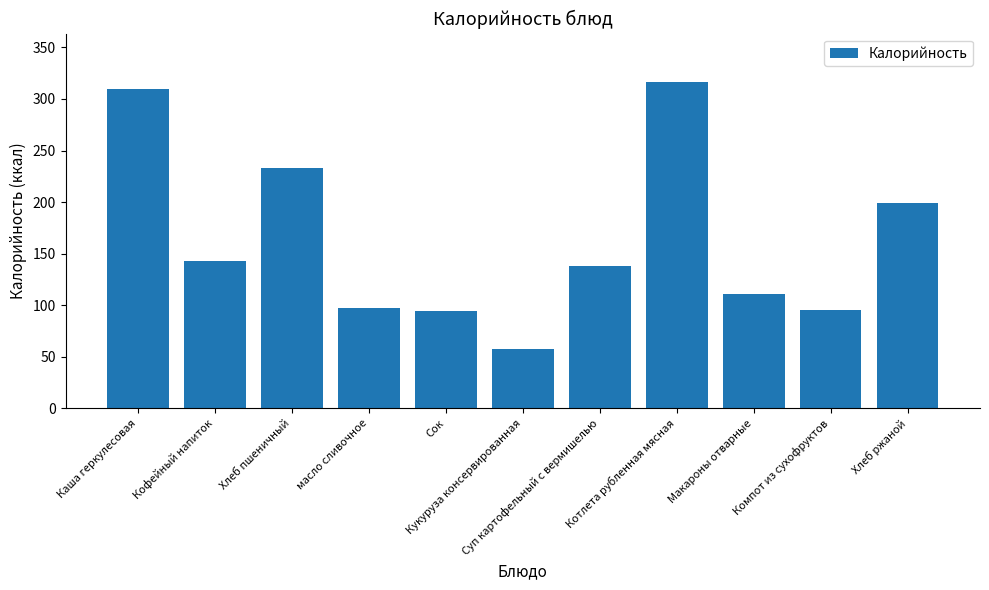

What is the difference between the maximum and second lowest values?

222